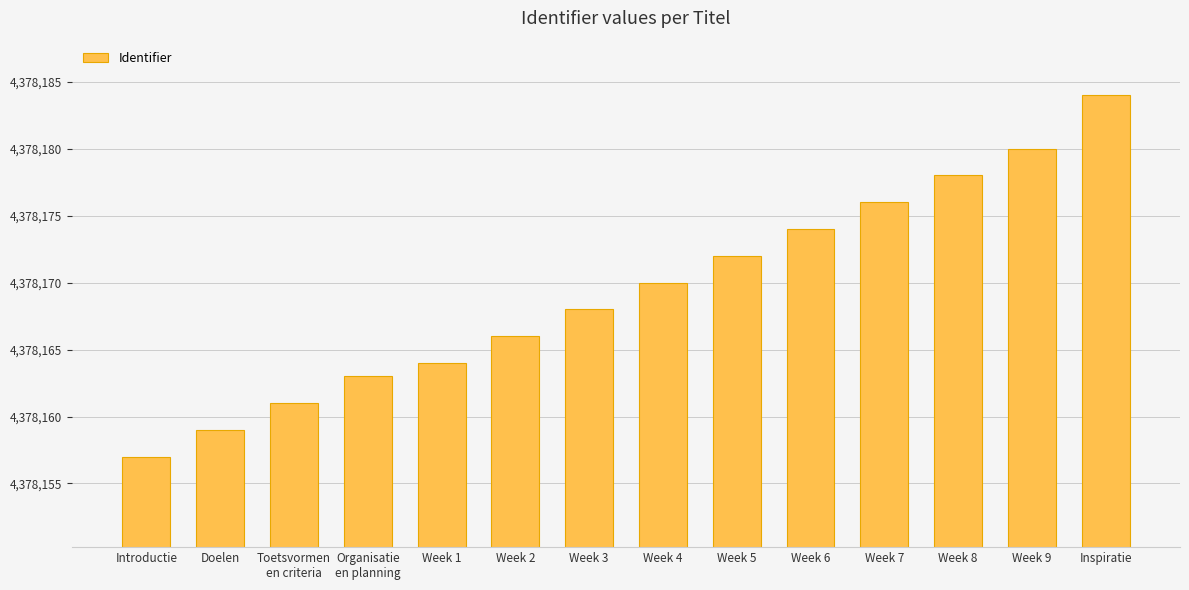

Count the number of data series in this chart.

1